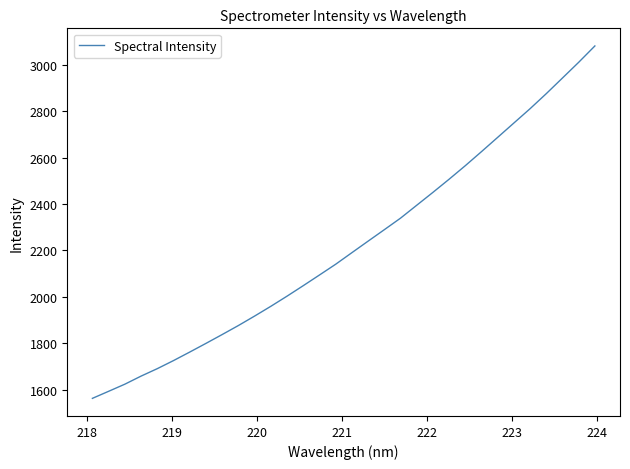

What is the difference between the maximum and minimum values?

1518.4